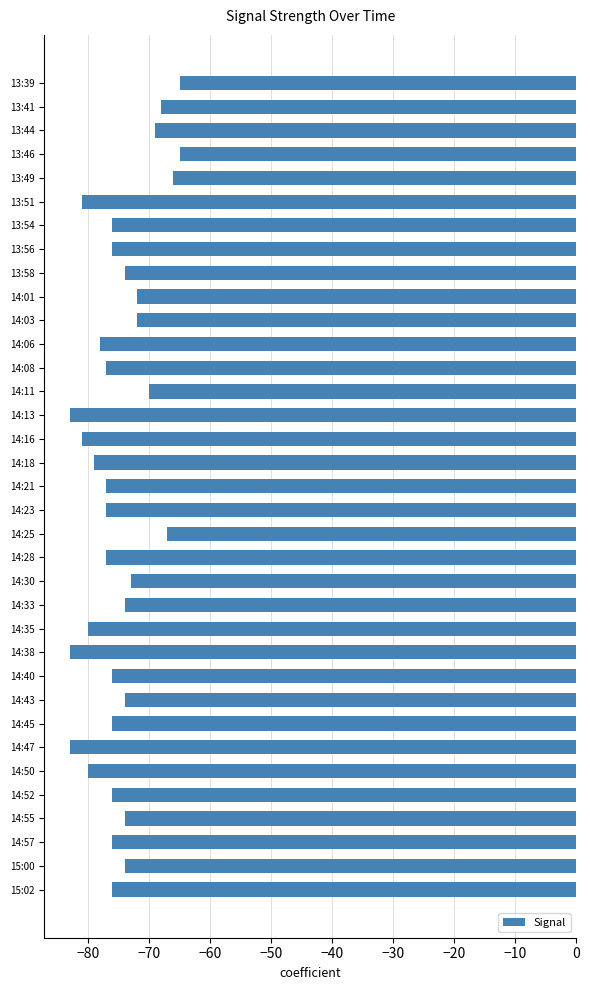

True or false: the data shows -41 at 14:35.

False